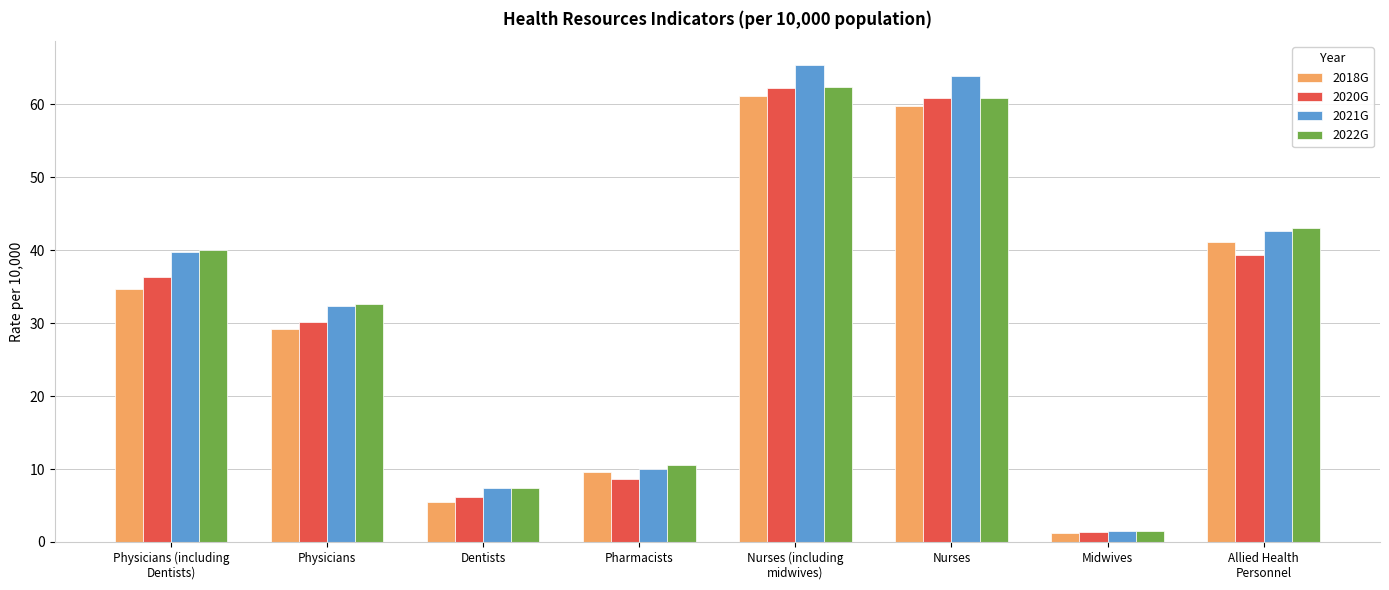

What is the approximate value of 2020G at Physicians?

30.2